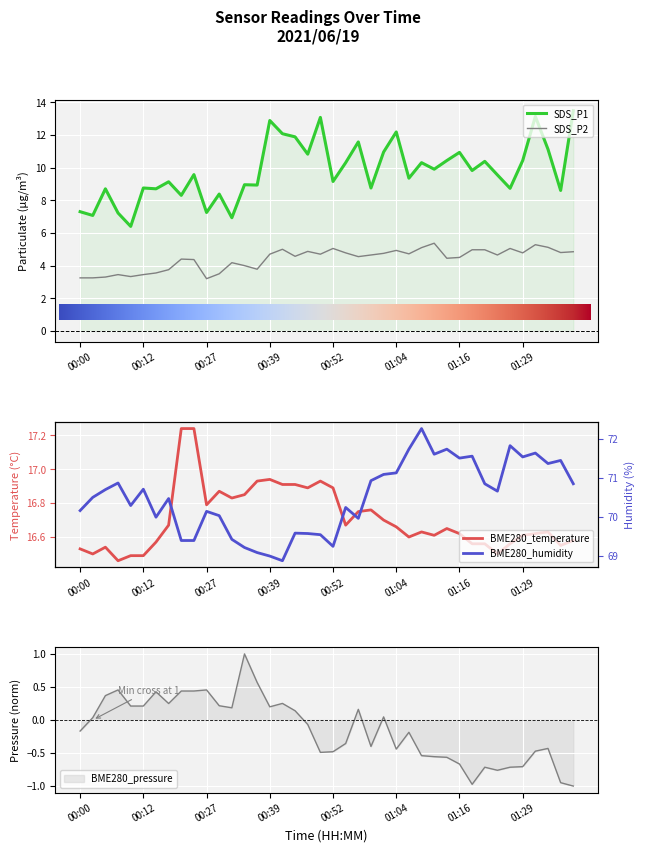

At 01:19, list the series in order from smallest to largest.

BME280_pressure, SDS_P2, SDS_P1, BME280_temperature, BME280_humidity